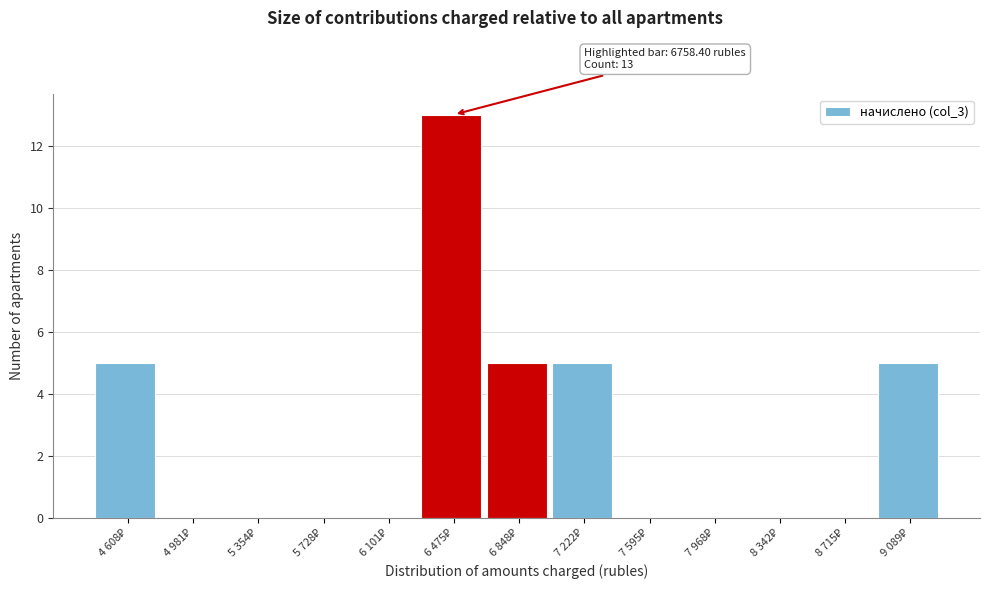

What is the sum of all values?

33